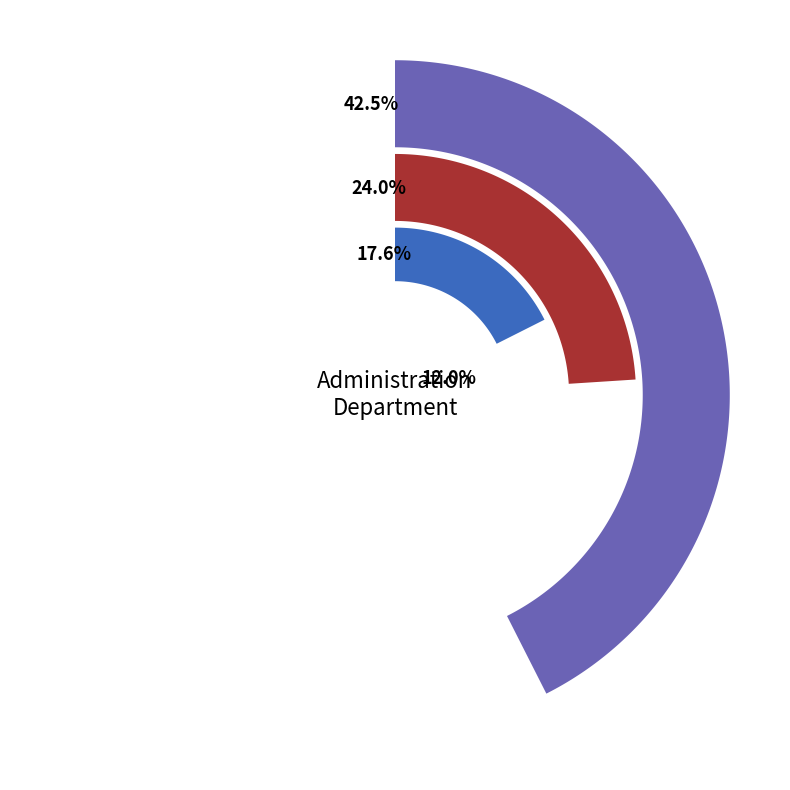

To the nearest percent, what percentage of the pie is Personnel Analyst II?

24%